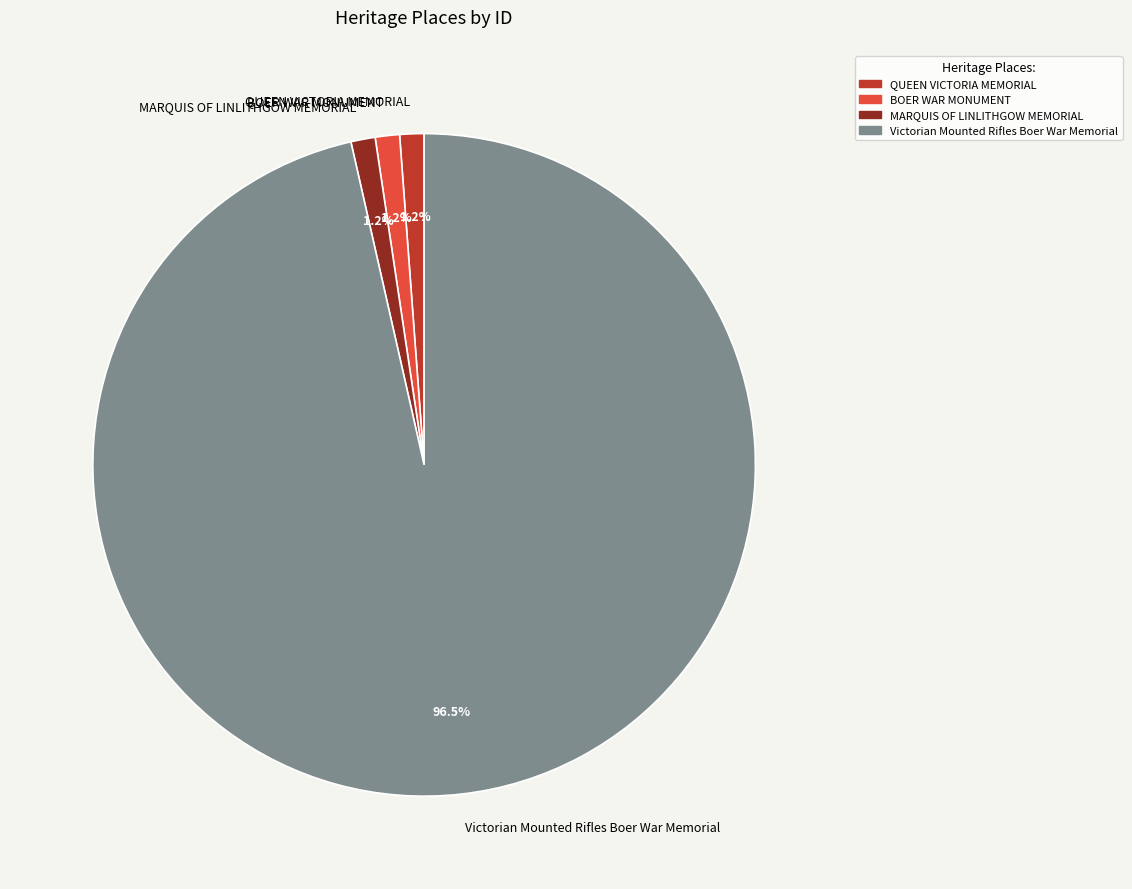

What percentage do BOER WAR MONUMENT and QUEEN VICTORIA MEMORIAL together represent?

2.4%